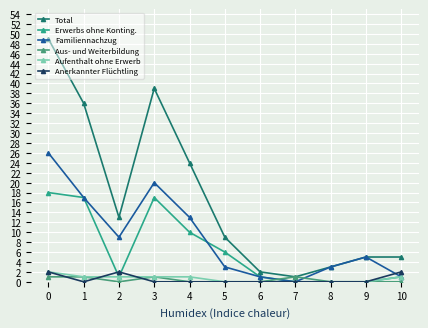

The Aufenthalt ohne Erwerb series shows 0 at 7. True or false?

True